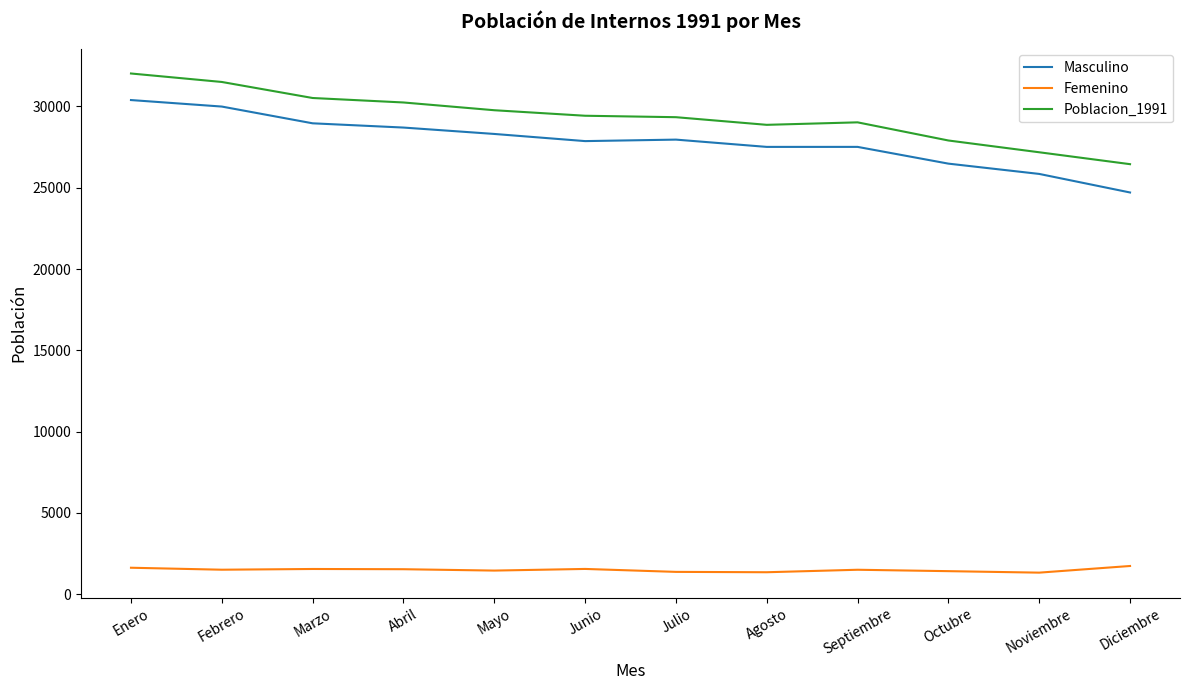

Is this an area chart (filled region under the line)?

No